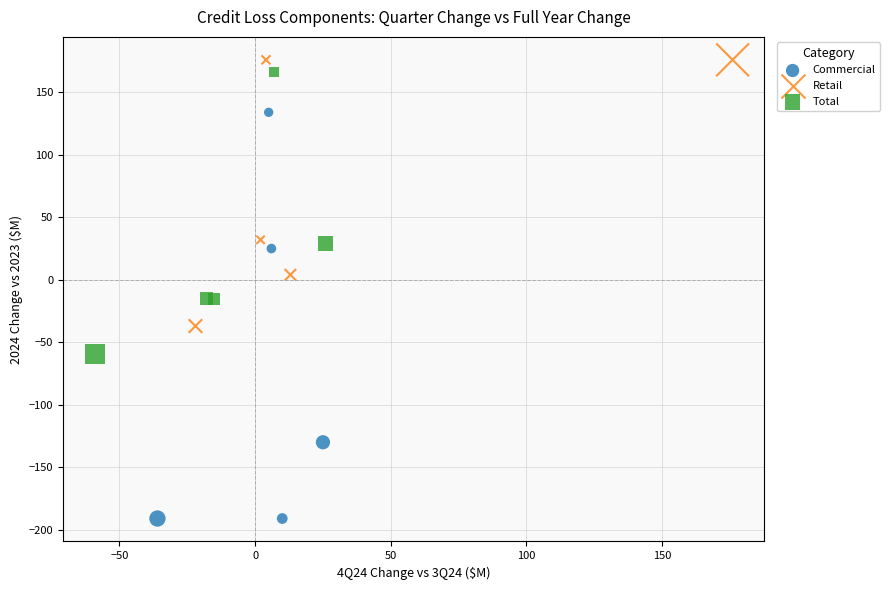

Which series contains the lowest Y value?

Commercial